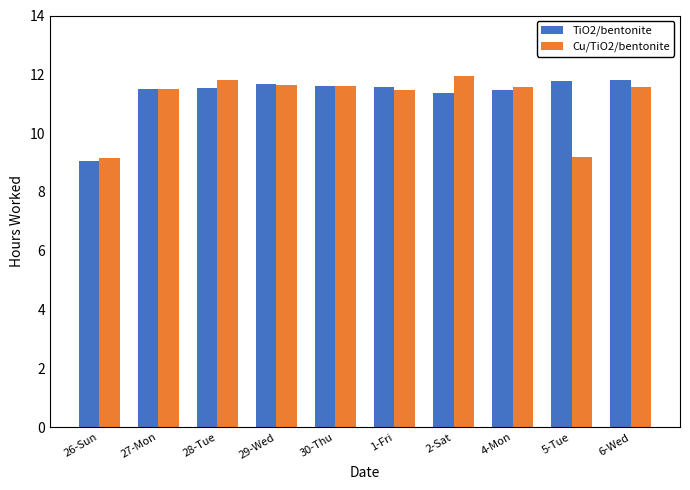

What is the difference between the maximum and minimum values in the TiO2/bentonite series?

2.7